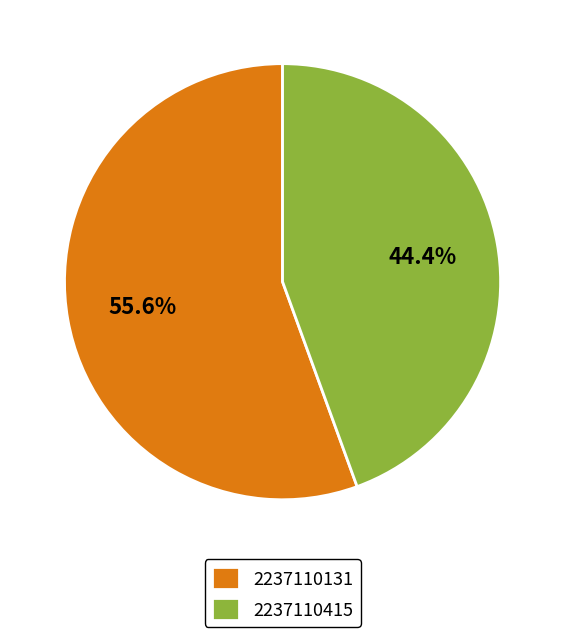

Is there any slice that represents more than half of the pie?

Yes